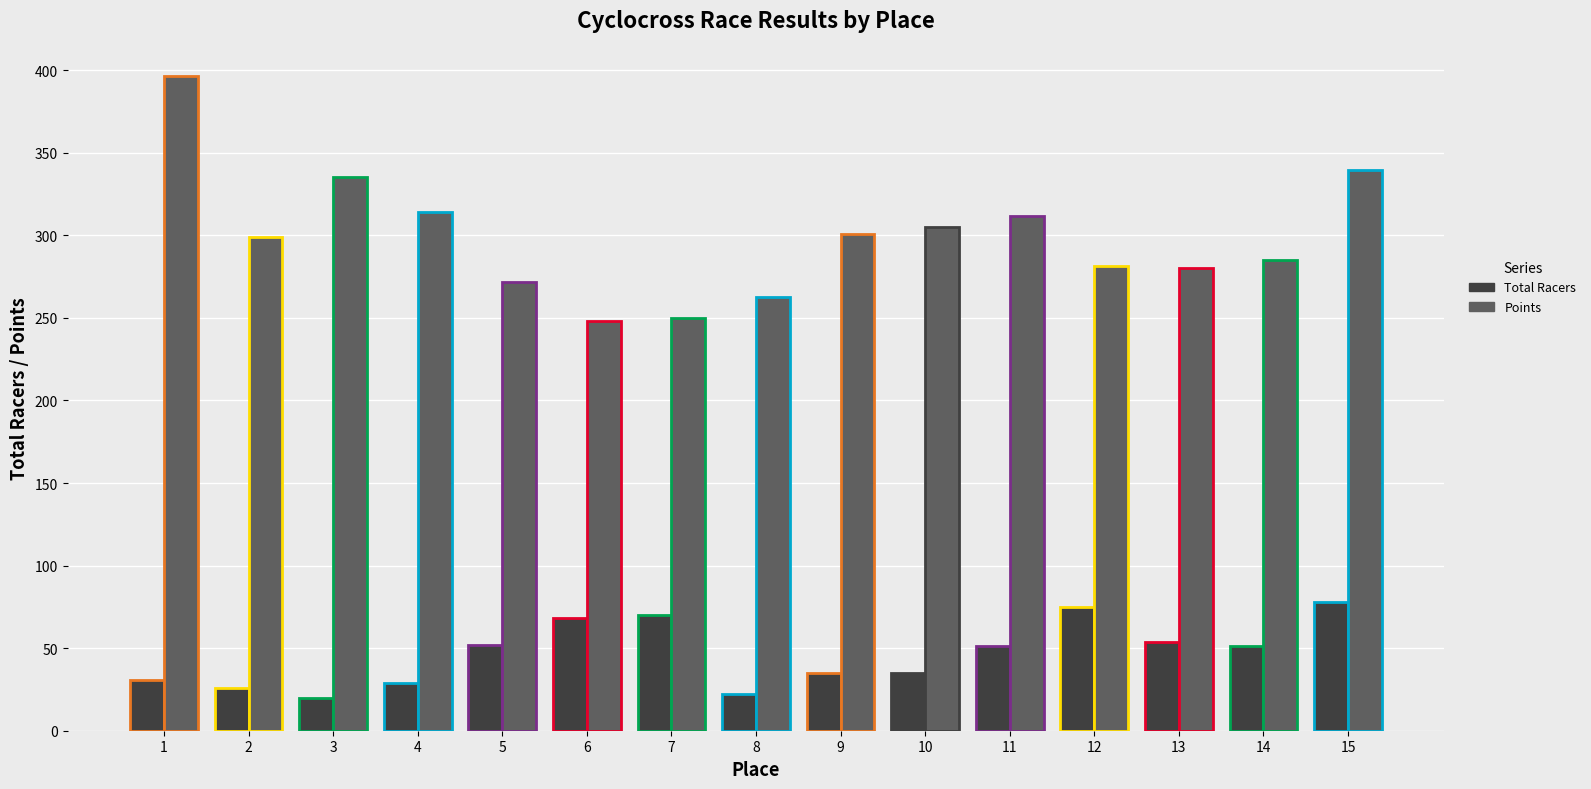

What is the difference between the maximum and second lowest values in the Total Racers series?

56.0